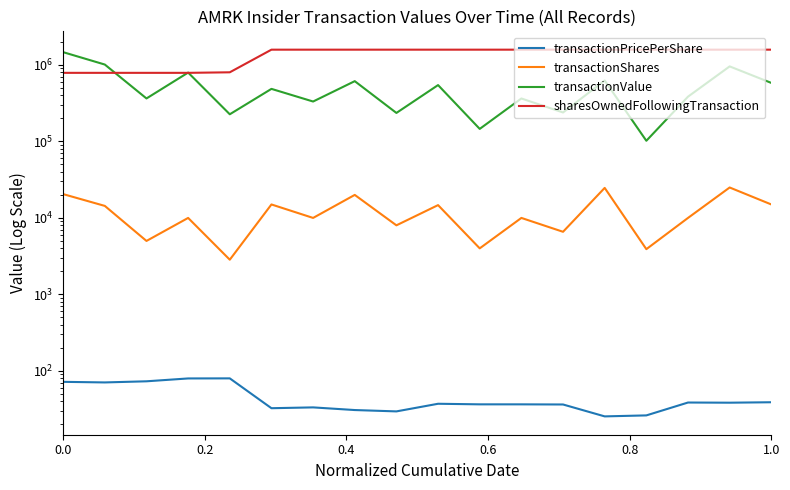

What is the average value of the transactionPricePerShare series?

45.2